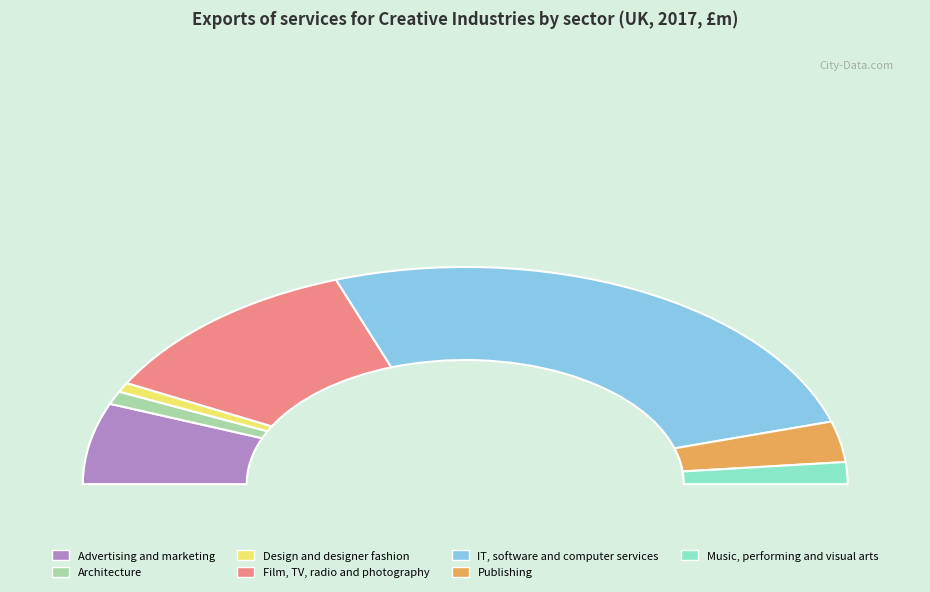

Count the number of slices in the pie.

7